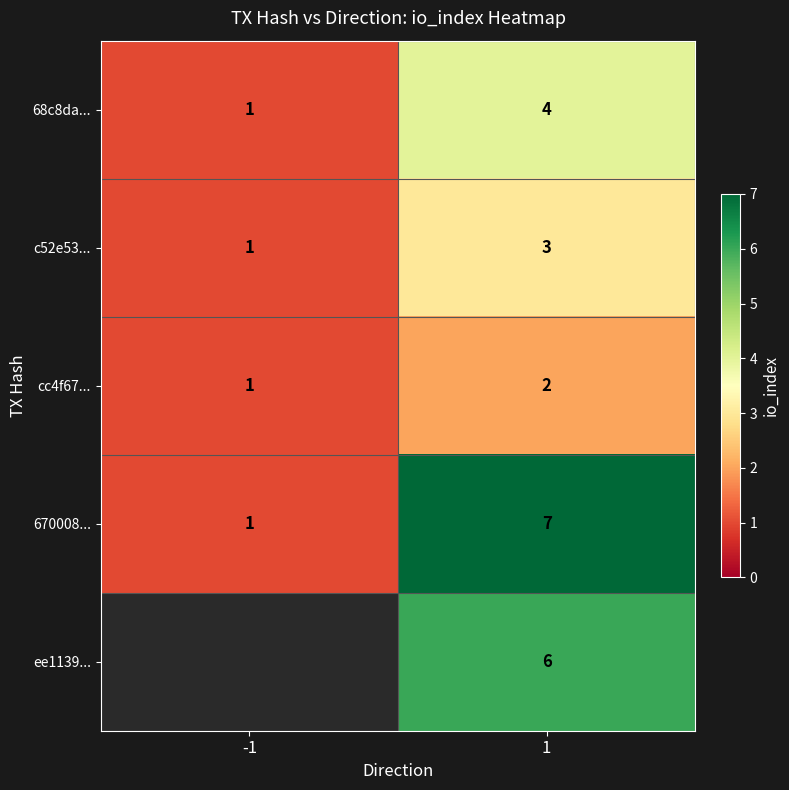

How many values in the 670008... series are below 7?

1